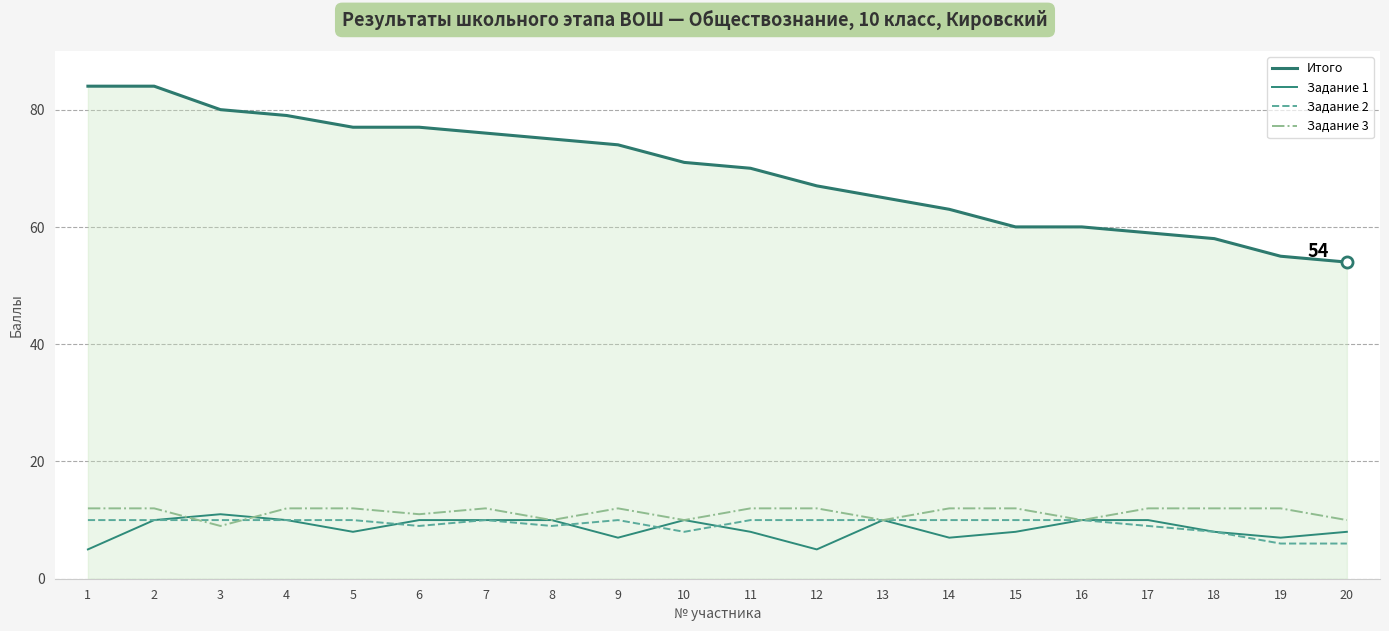

Read the Задание 1 value at 15.

8